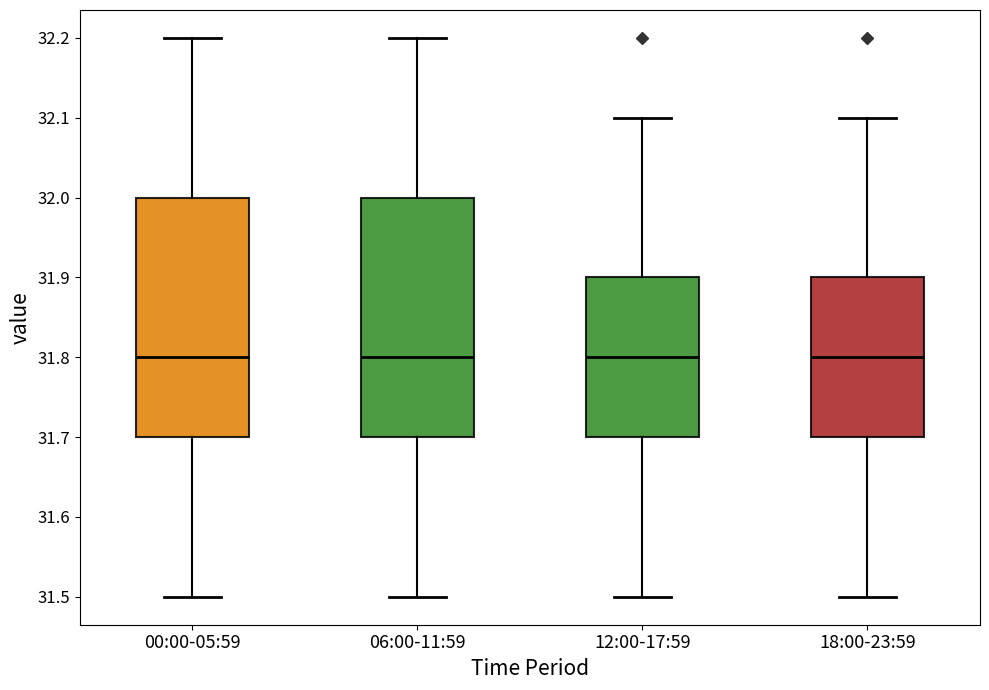

Reading left to right, read every box against the y-axis: the position of its median line, the range the box covers, and the ends of its whiskers. The values are not printed on the chart, so give them approximately, as read against the axis.

00:00-05:59: median 31.8, box 31.7 to 32.0, whiskers 31.5 to 32.2
06:00-11:59: median 31.8, box 31.7 to 32.0, whiskers 31.5 to 32.2
12:00-17:59: median 31.8, box 31.7 to 31.9, whiskers 31.5 to 32.1
18:00-23:59: median 31.8, box 31.7 to 31.9, whiskers 31.5 to 32.1